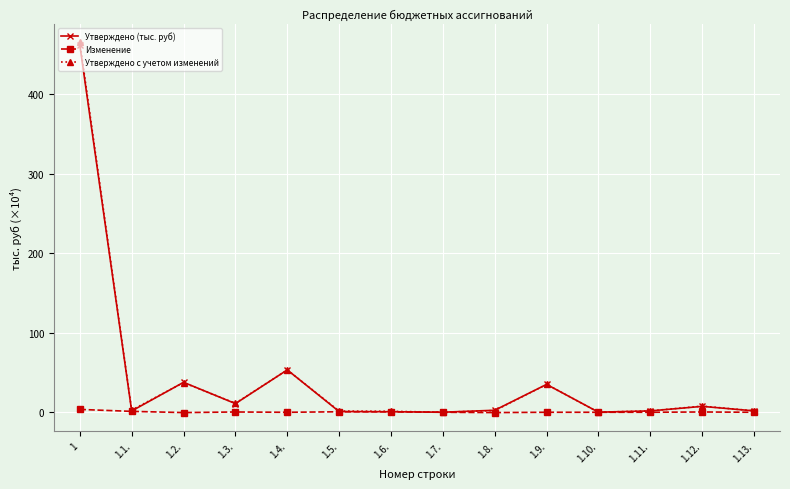

Which series has the widest spread of values?

Утверждено с учетом изменений